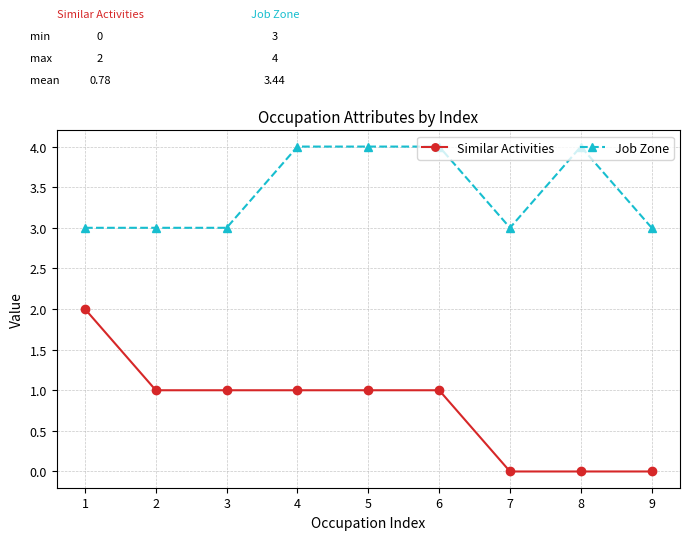

Rank the series by their average value, from lowest to highest.

Similar Activities, Job Zone